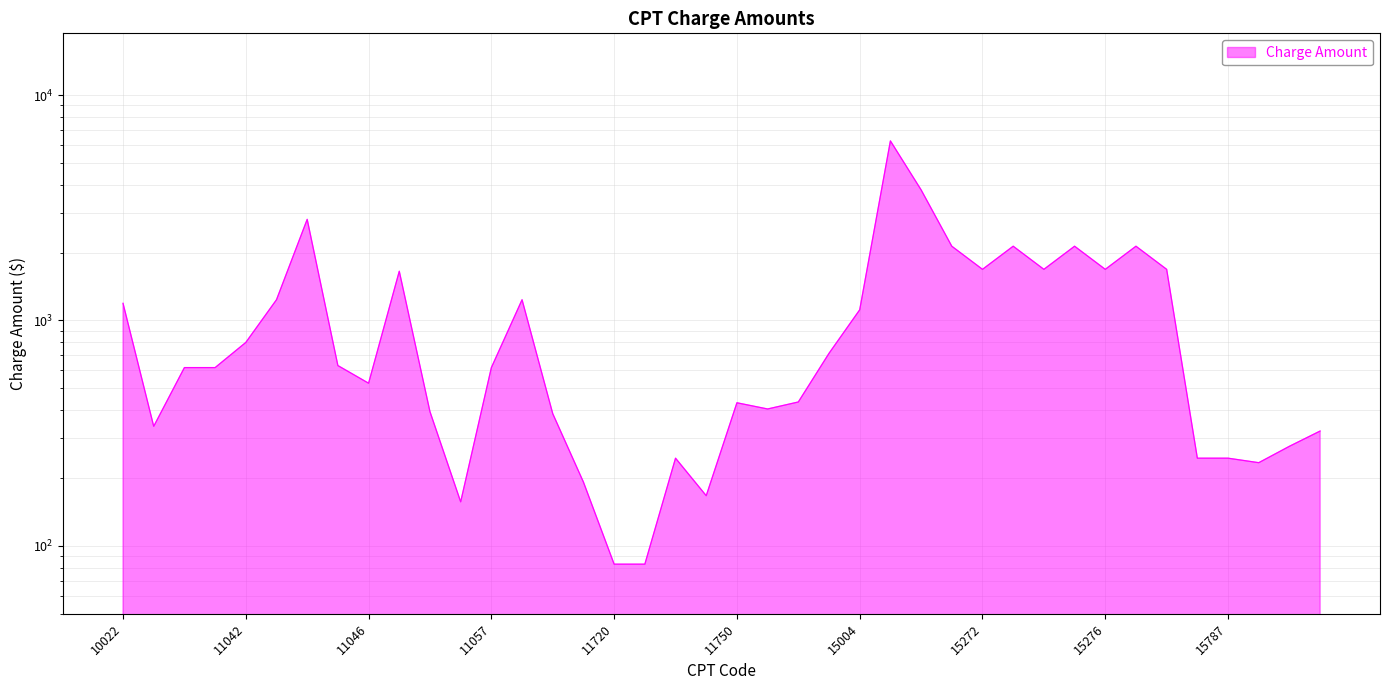

What is the value of the 22nd point from the left?

405.0